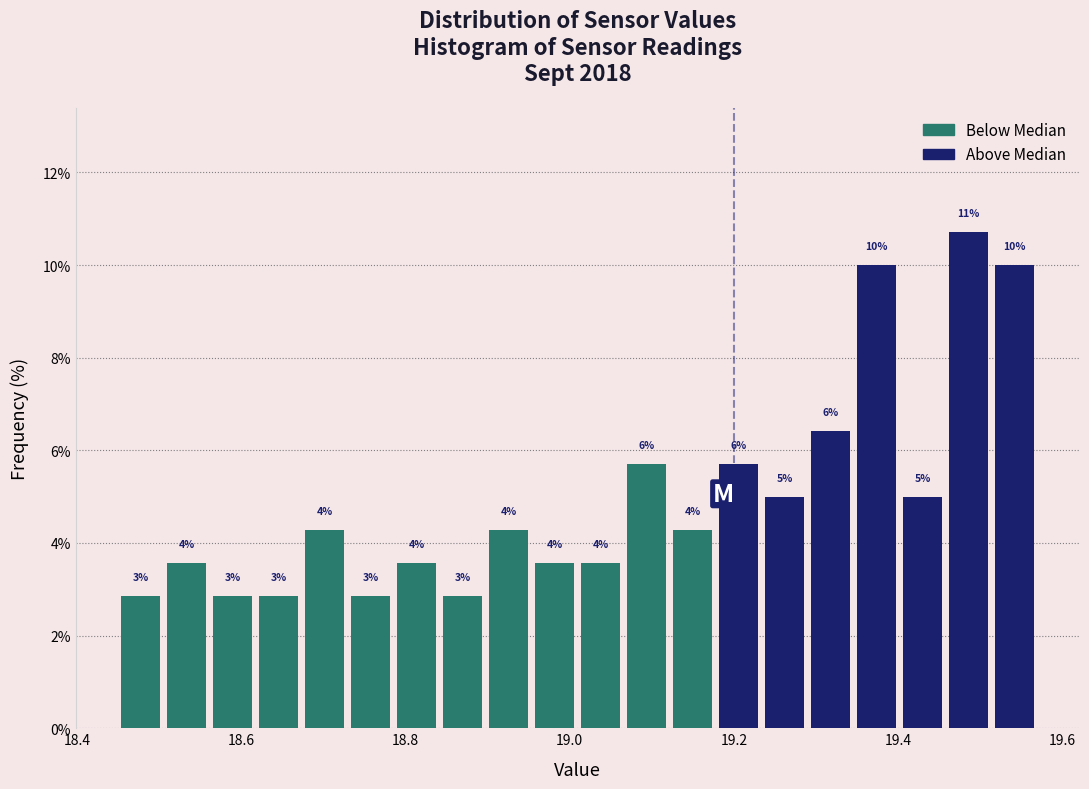

Read against the x-axis, roughly where is the centre of the tallest bar?

19.48